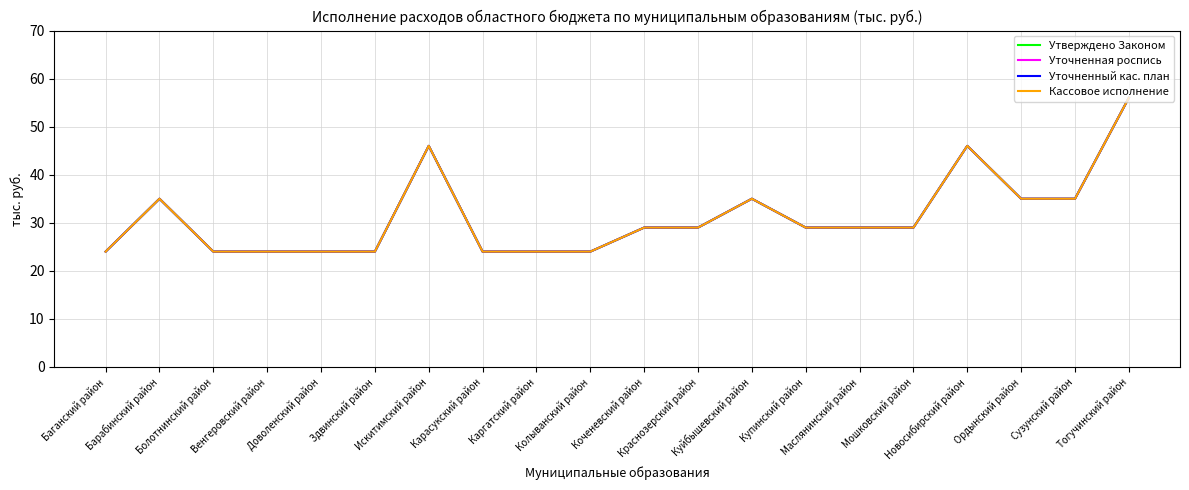

What value does the Кассовое исполнение series have at Искитимский район, to the nearest 10?

50